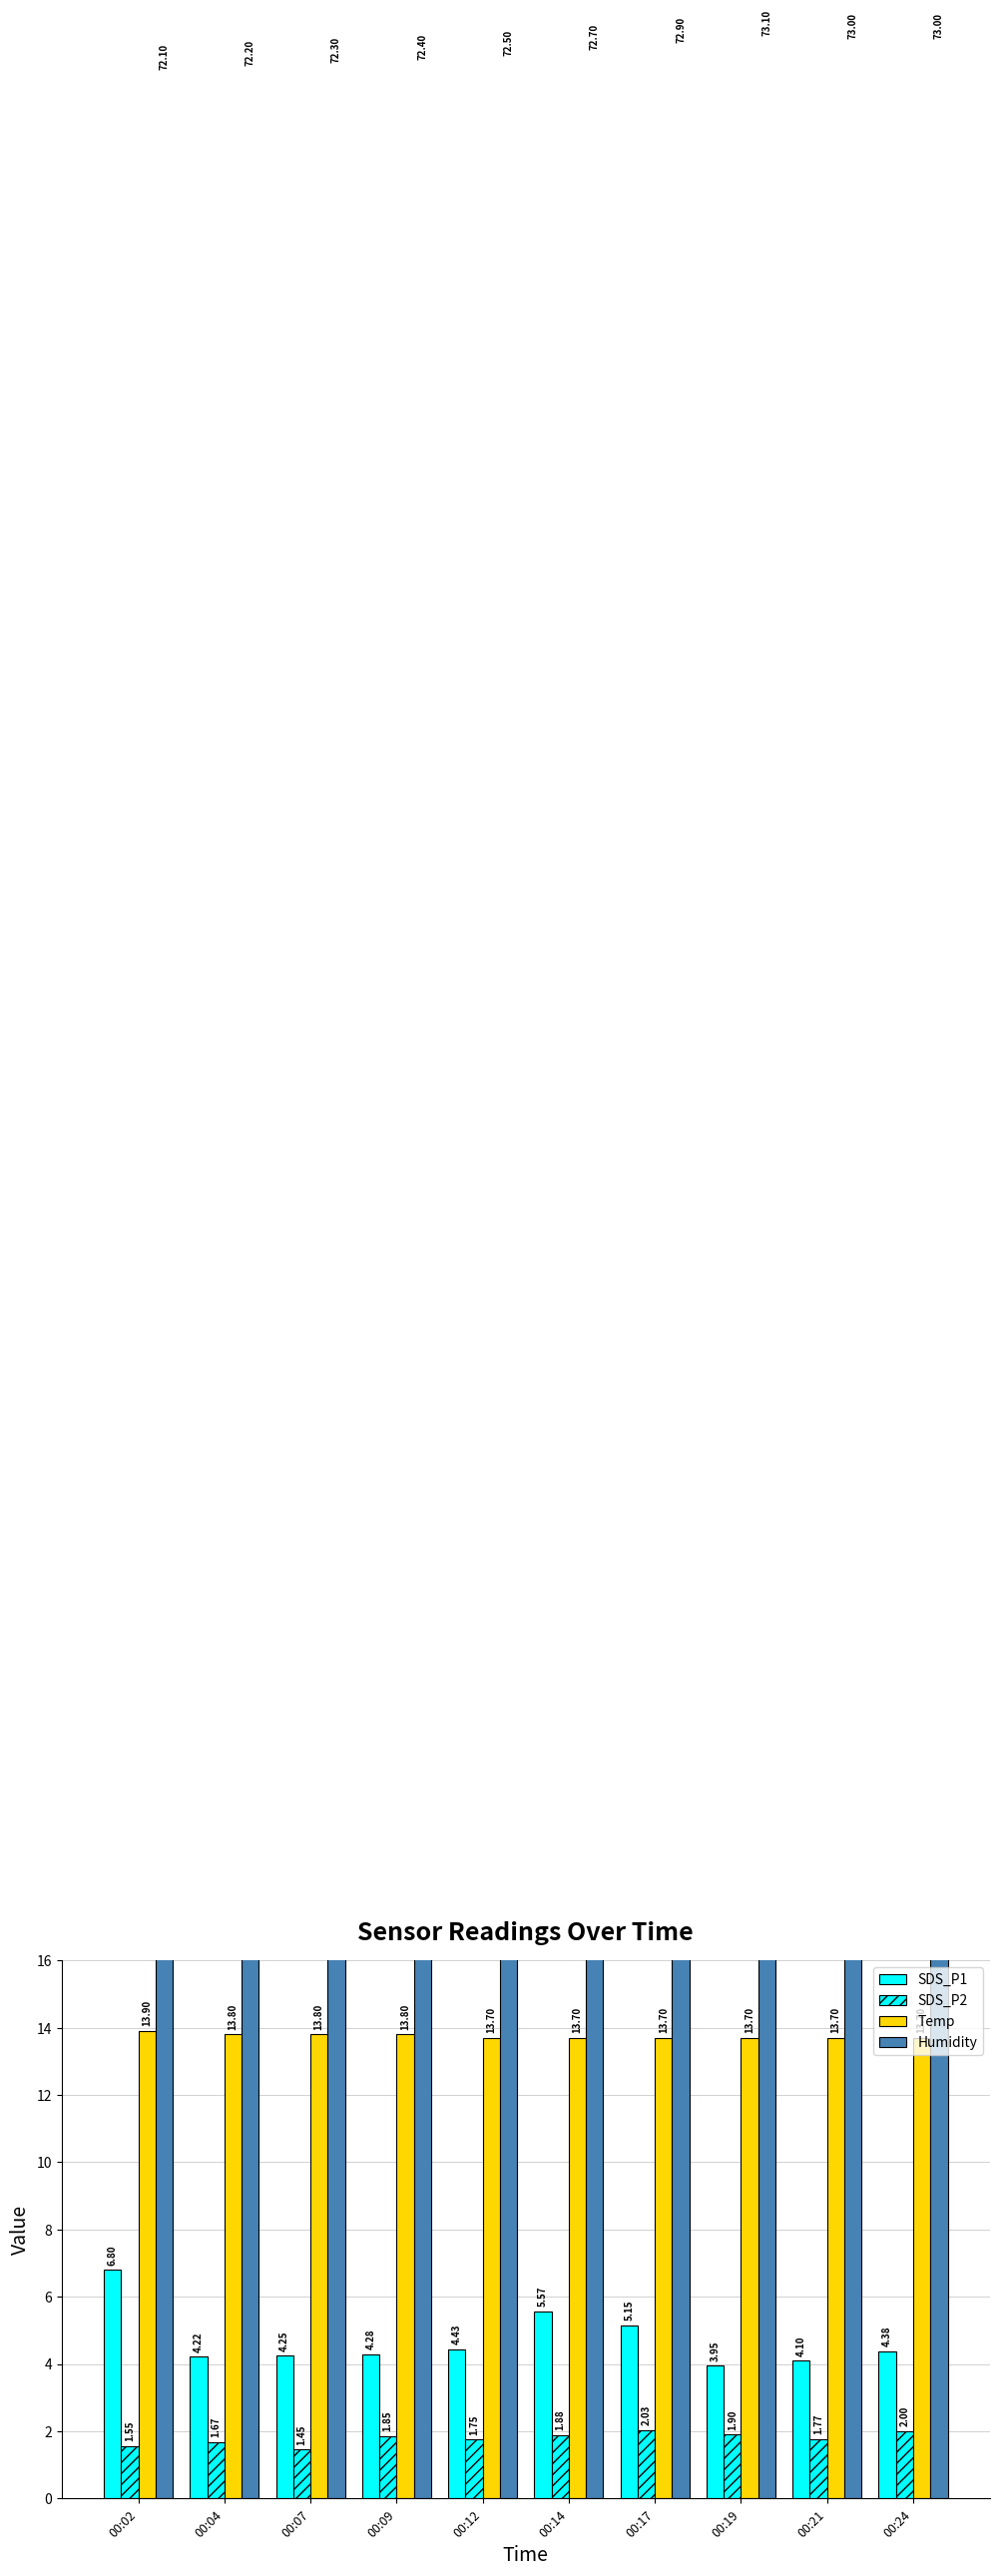

What is the minimum value for SDS_P2?

1.4